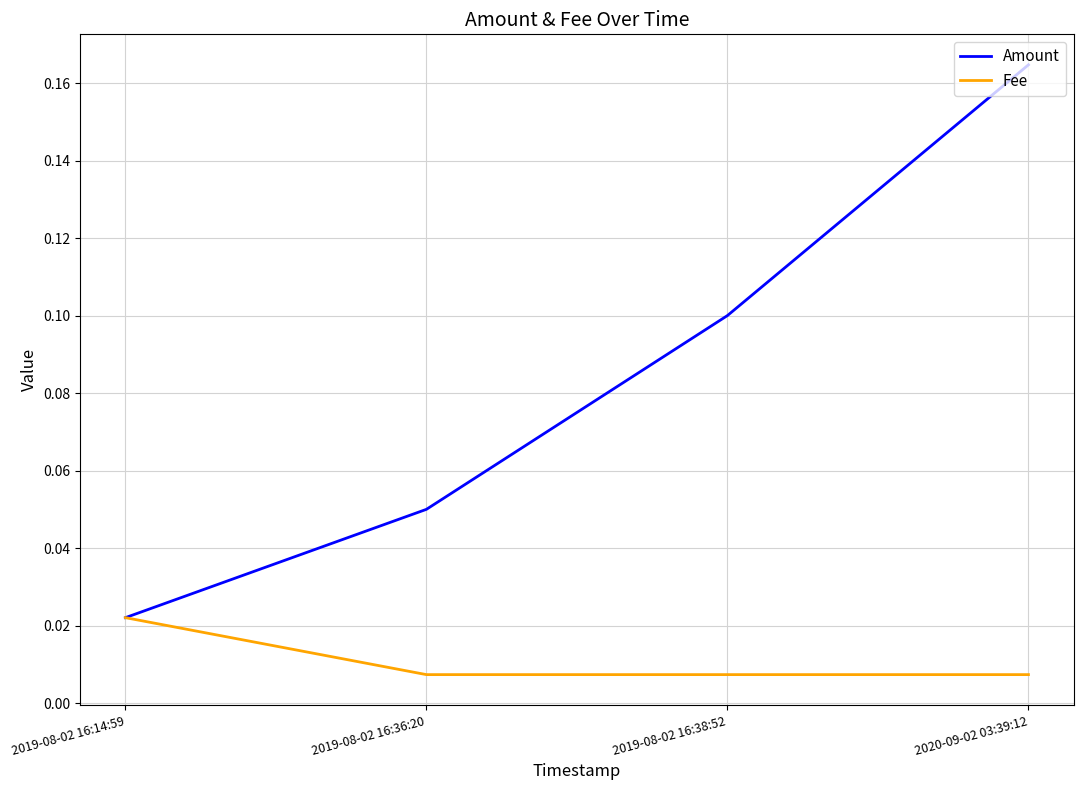

What position from the right is 2020-09-02 03:39:12?

1